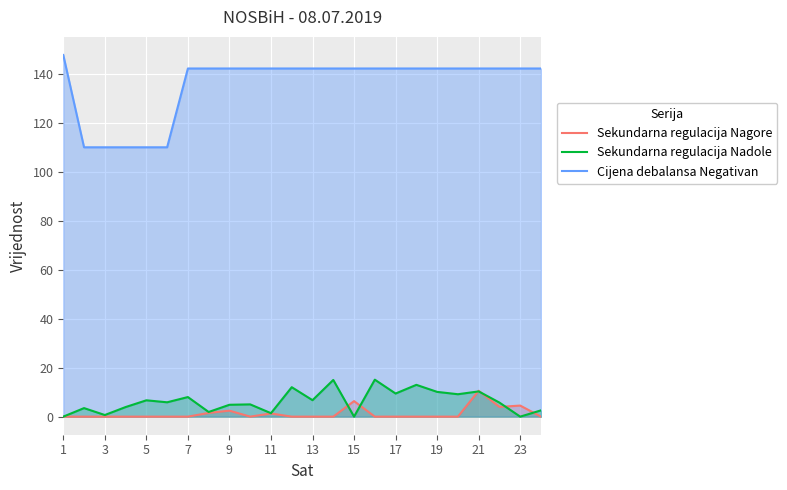

Which label corresponds to the largest value in the chart?

1